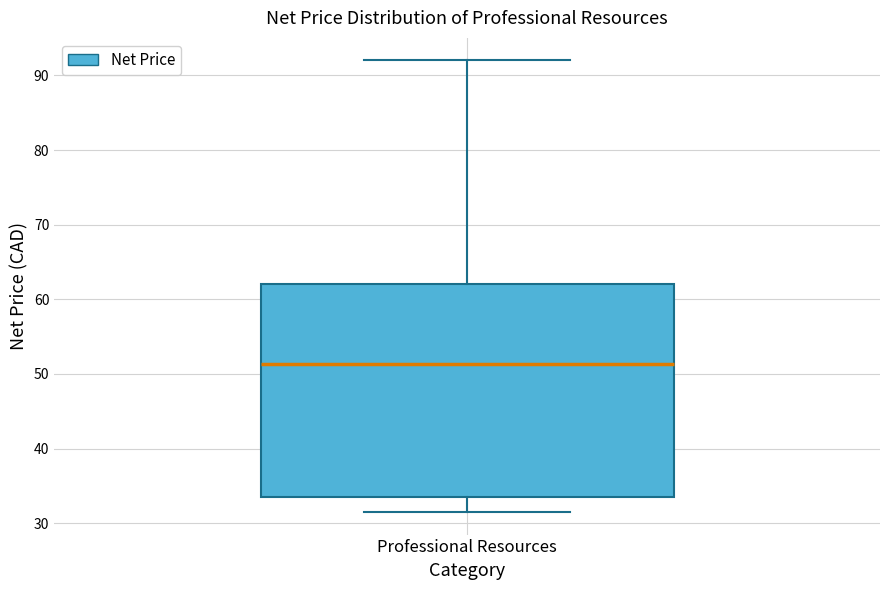

Where does the lower whisker of the box for Professional Resources end on the y-axis? The values are not printed on the chart, so give them approximately, as read against the axis.

32